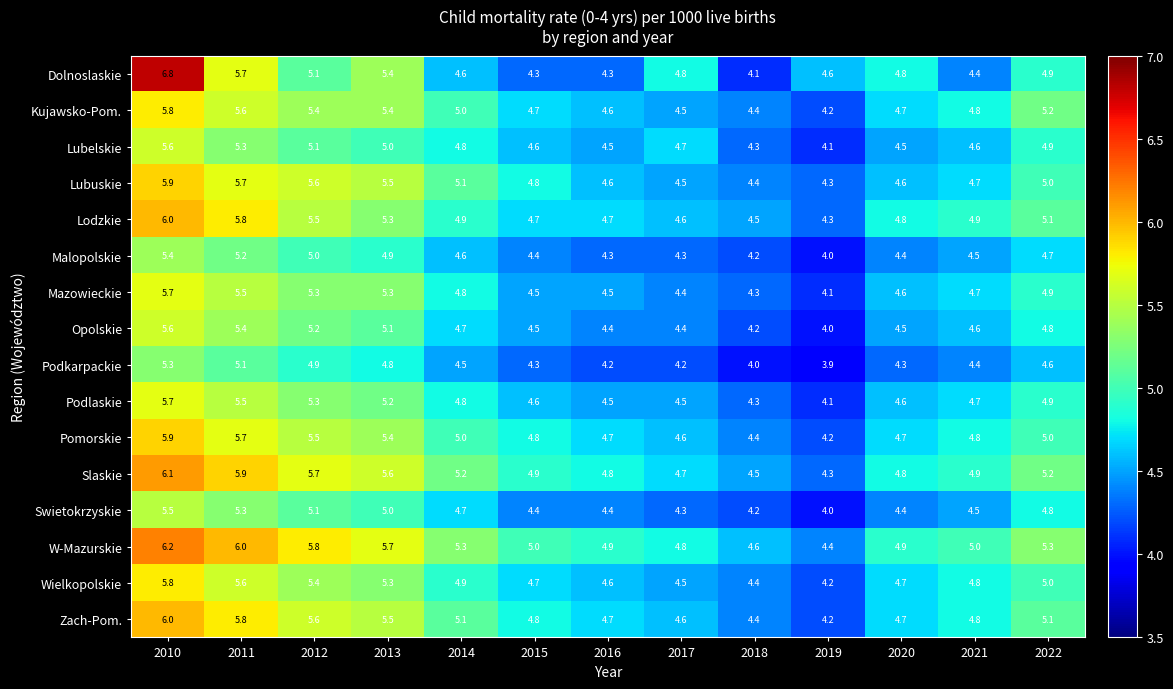

At which label does Lodzkie reach its peak?

2010